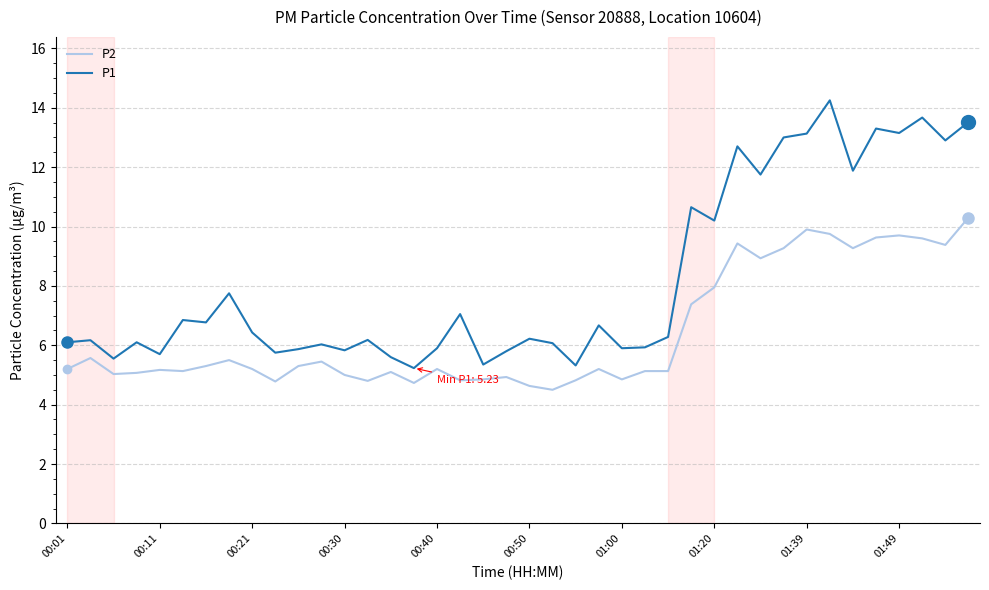

At how many categories does at least one series exceed 4?

40